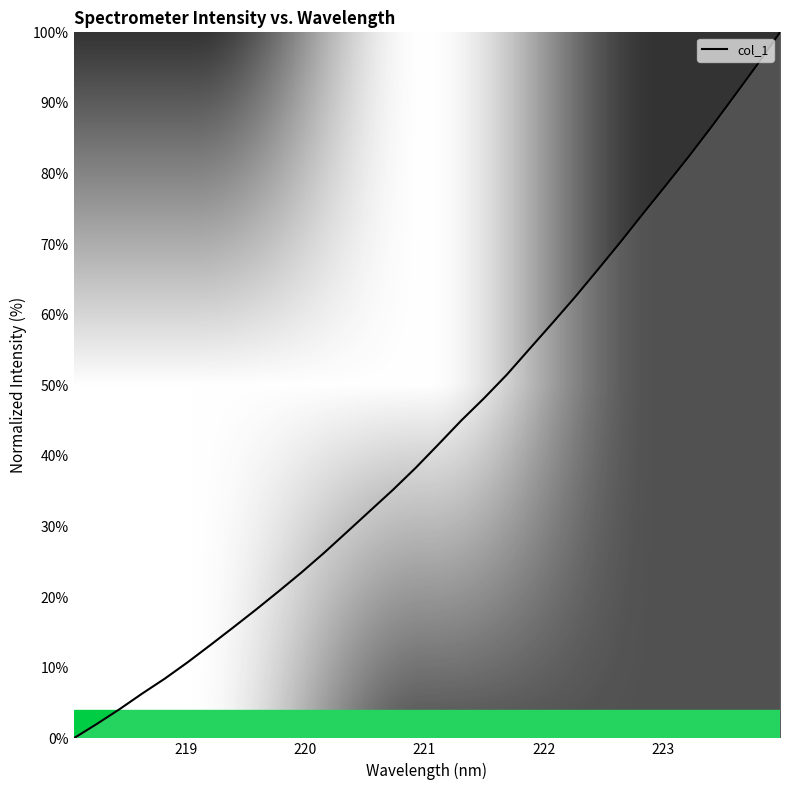

What is the difference between the maximum and minimum values?

100.0